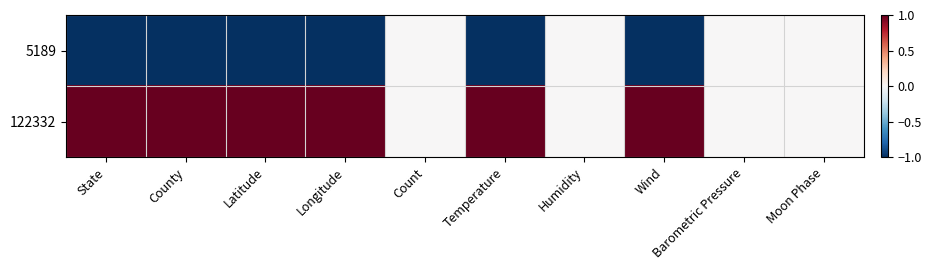

At how many categories does at least one series exceed 0?

6